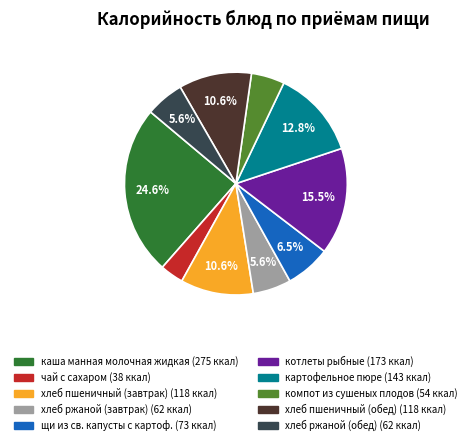

Is чай с сахаром the majority of the pie?

No